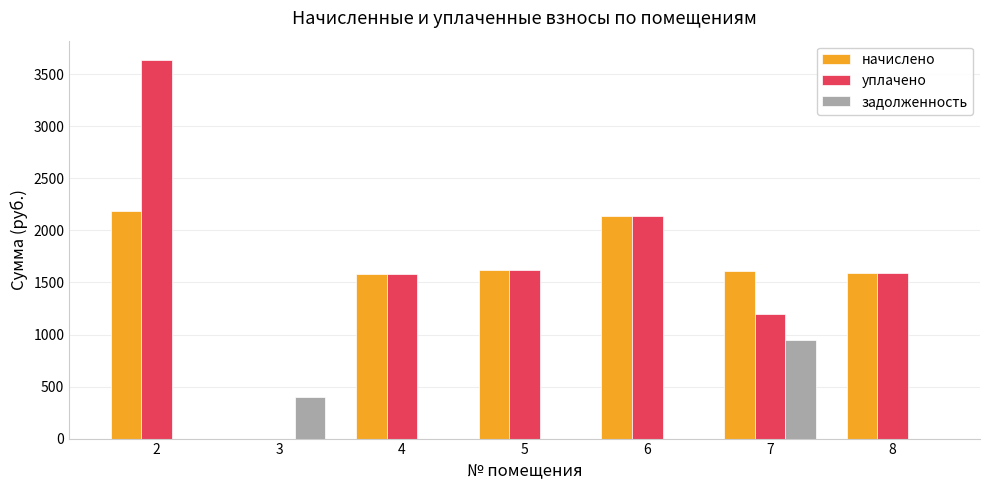

What are all the series names shown in the legend?

начислено, уплачено, задолженность